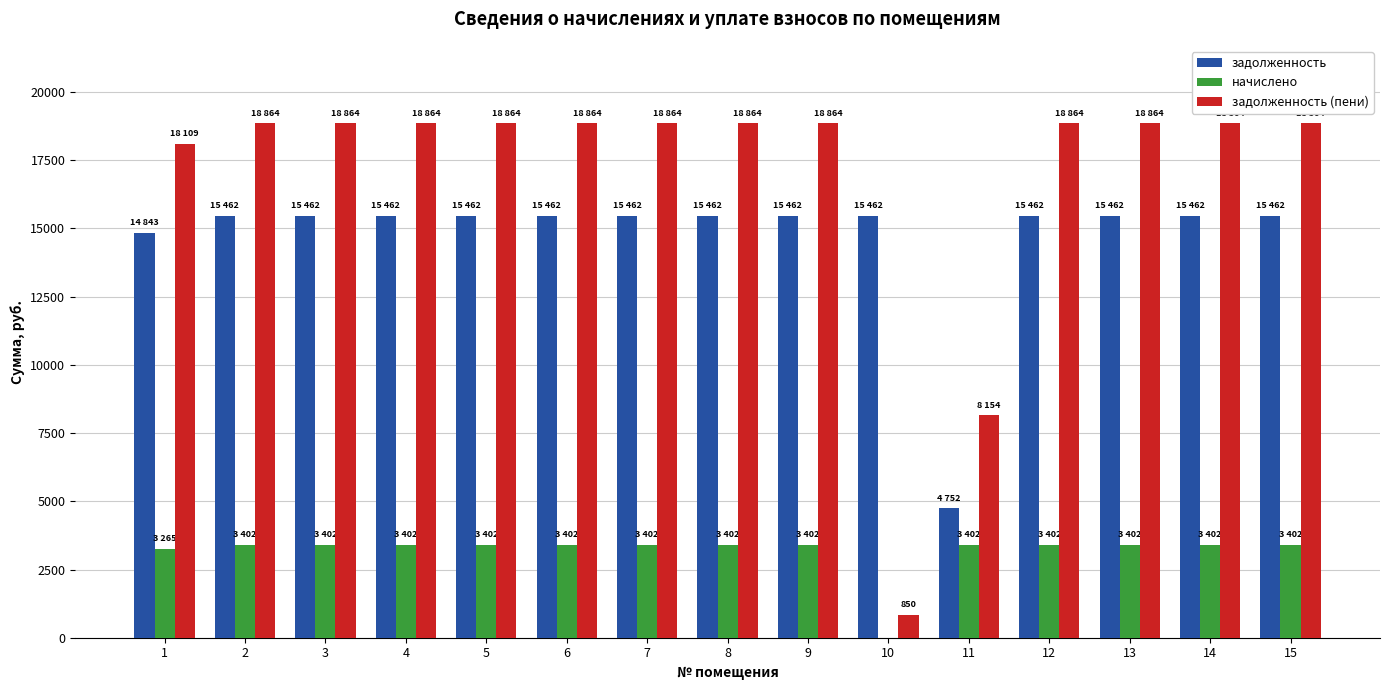

At which label does задолженность reach its peak?

2